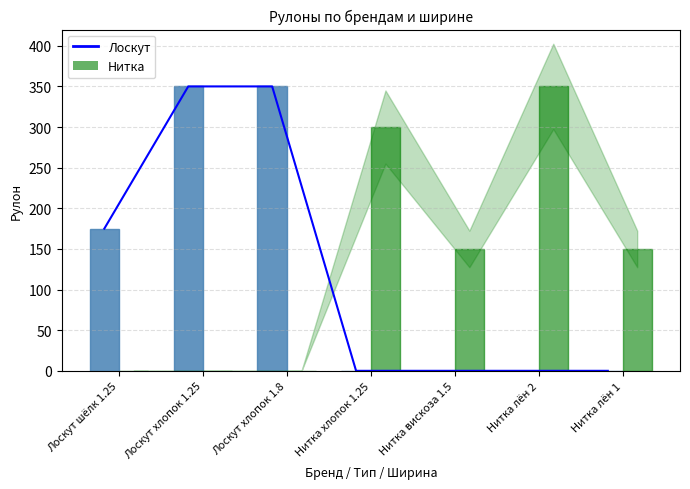

The value of Нитка at Нитка вискоза 1.5 is 260. True or false?

False